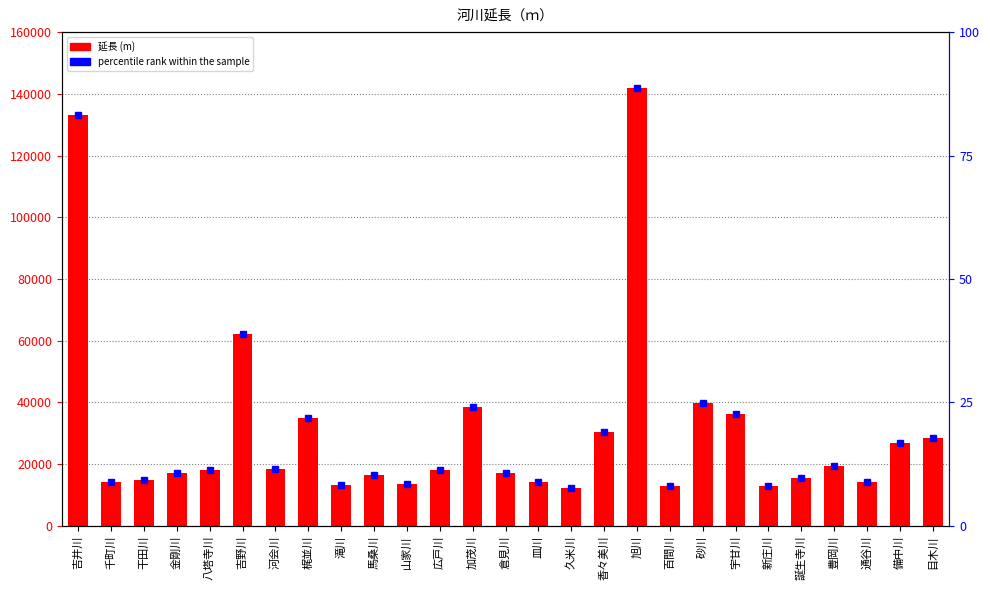

What is the difference between the second highest and minimum values in the percentile rank within the sample series?

75.6